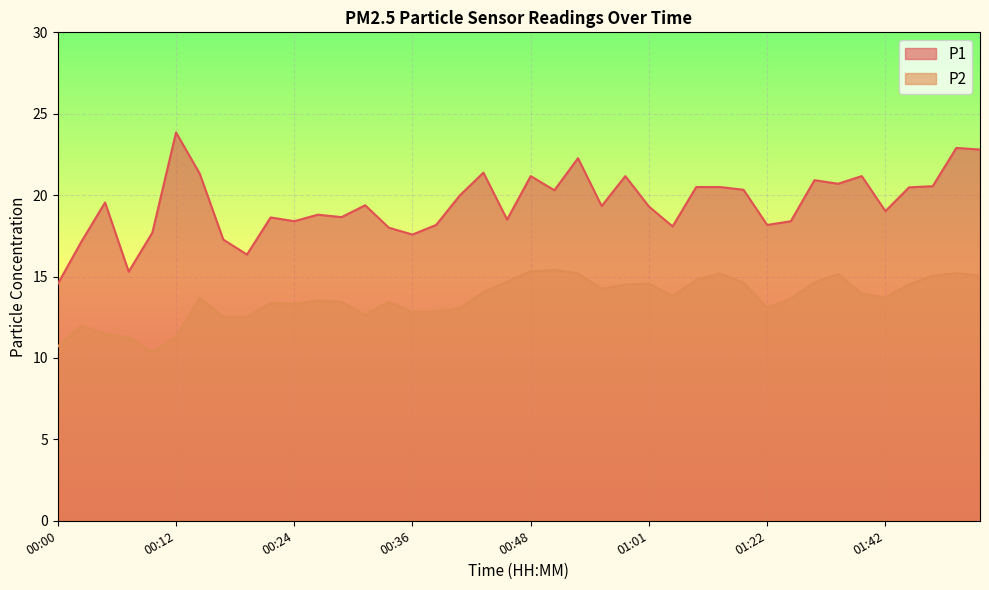

At which category does P2 reach its first local peak?

00:02